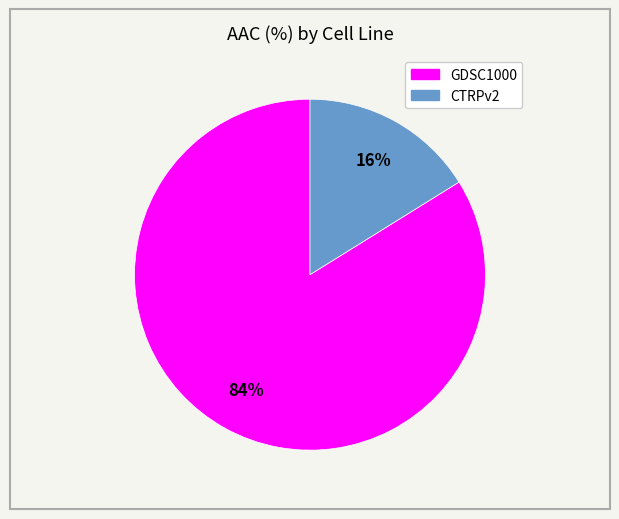

Rank the categories by value from highest to lowest.

GDSC1000, CTRPv2